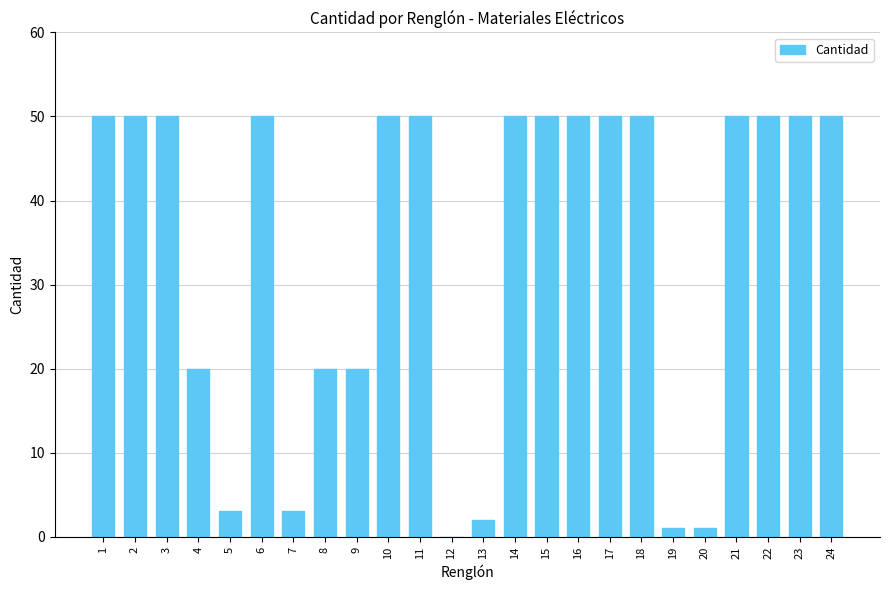

Is it true that the value at 6 is 50?

True